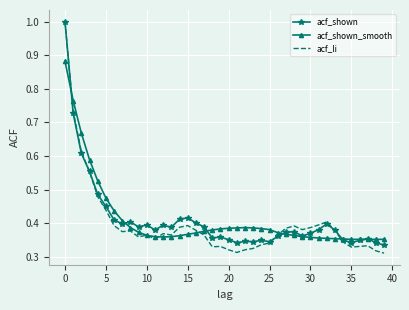

What is the greatest value displayed?

1.0